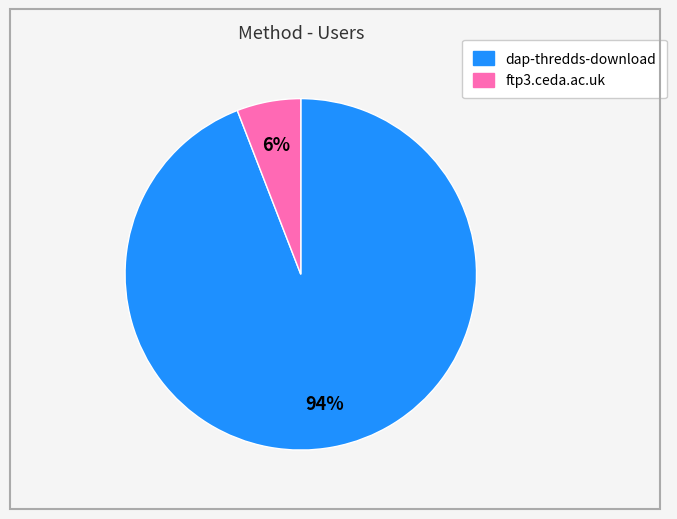

Which has a higher value, ftp3.ceda.ac.uk or dap-thredds-download?

dap-thredds-download